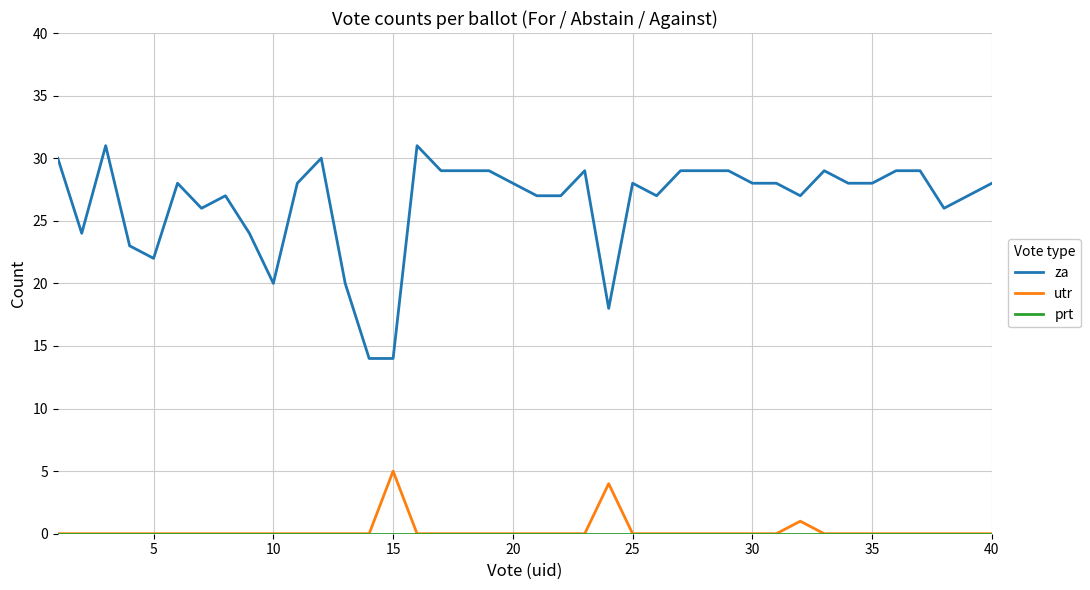

Which series has the widest spread of values?

za